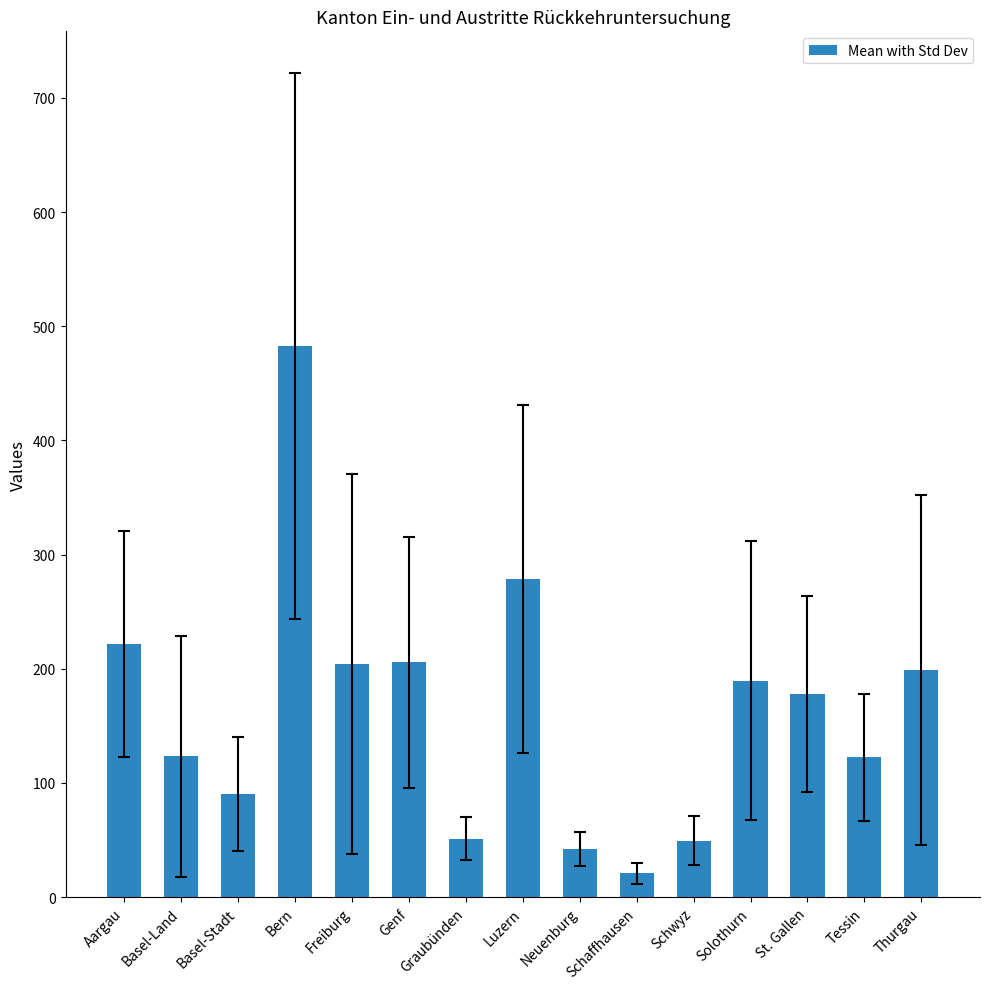

True or false: the data shows 42.3 at Neuenburg.

True